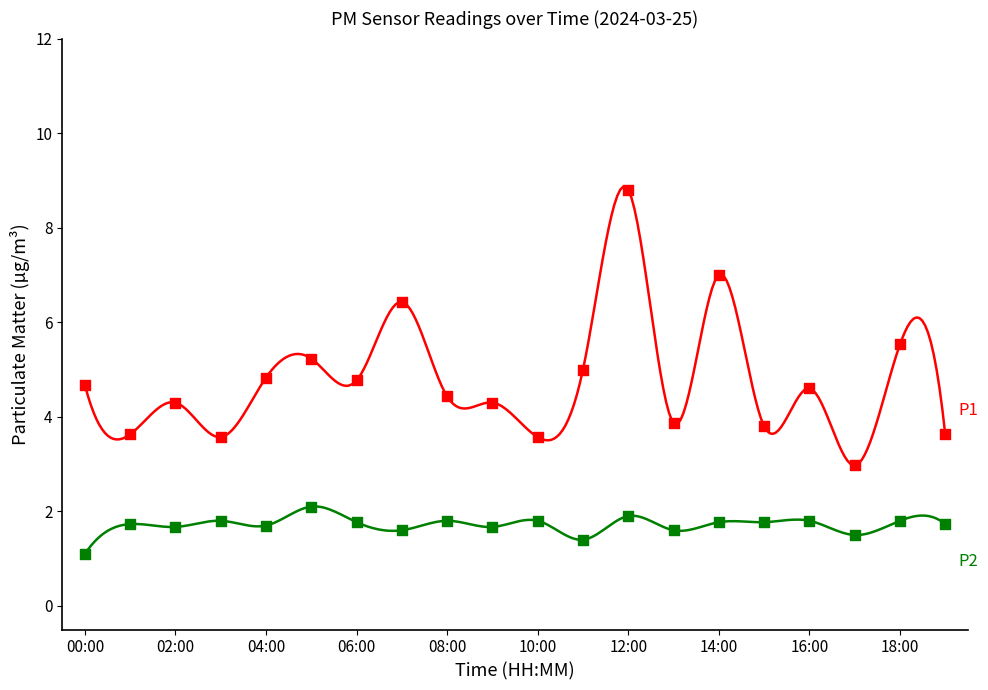

Across all data points, what is the range of Y values (max minus min)?

7.7